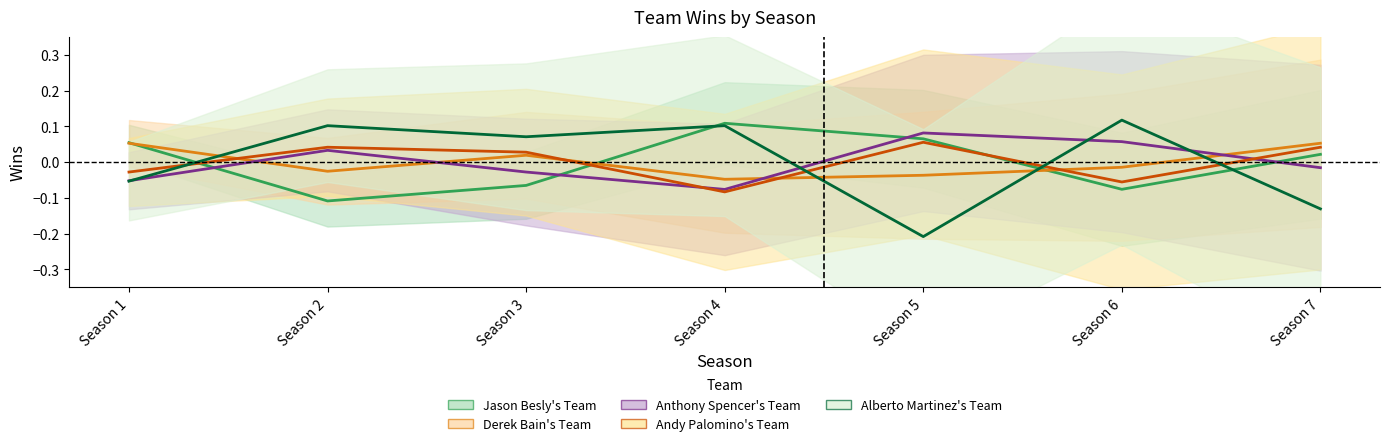

Reading right to left, list all the values displayed in this chart.

Jason Besly's Team: 0.0	-0.1	0.1	0.1	-0.1	-0.1	0.1
Derek Bain's Team: 0.1	-0.0	-0.0	-0.0	0.0	-0.0	0.1
Anthony Spencer's Team: -0.0	0.1	0.1	-0.1	-0.0	0.0	-0.1
Andy Palomino's Team: 0.0	-0.1	0.1	-0.1	0.0	0.0	-0.0
Alberto Martinez's Team: -0.1	0.1	-0.2	0.1	0.1	0.1	-0.1